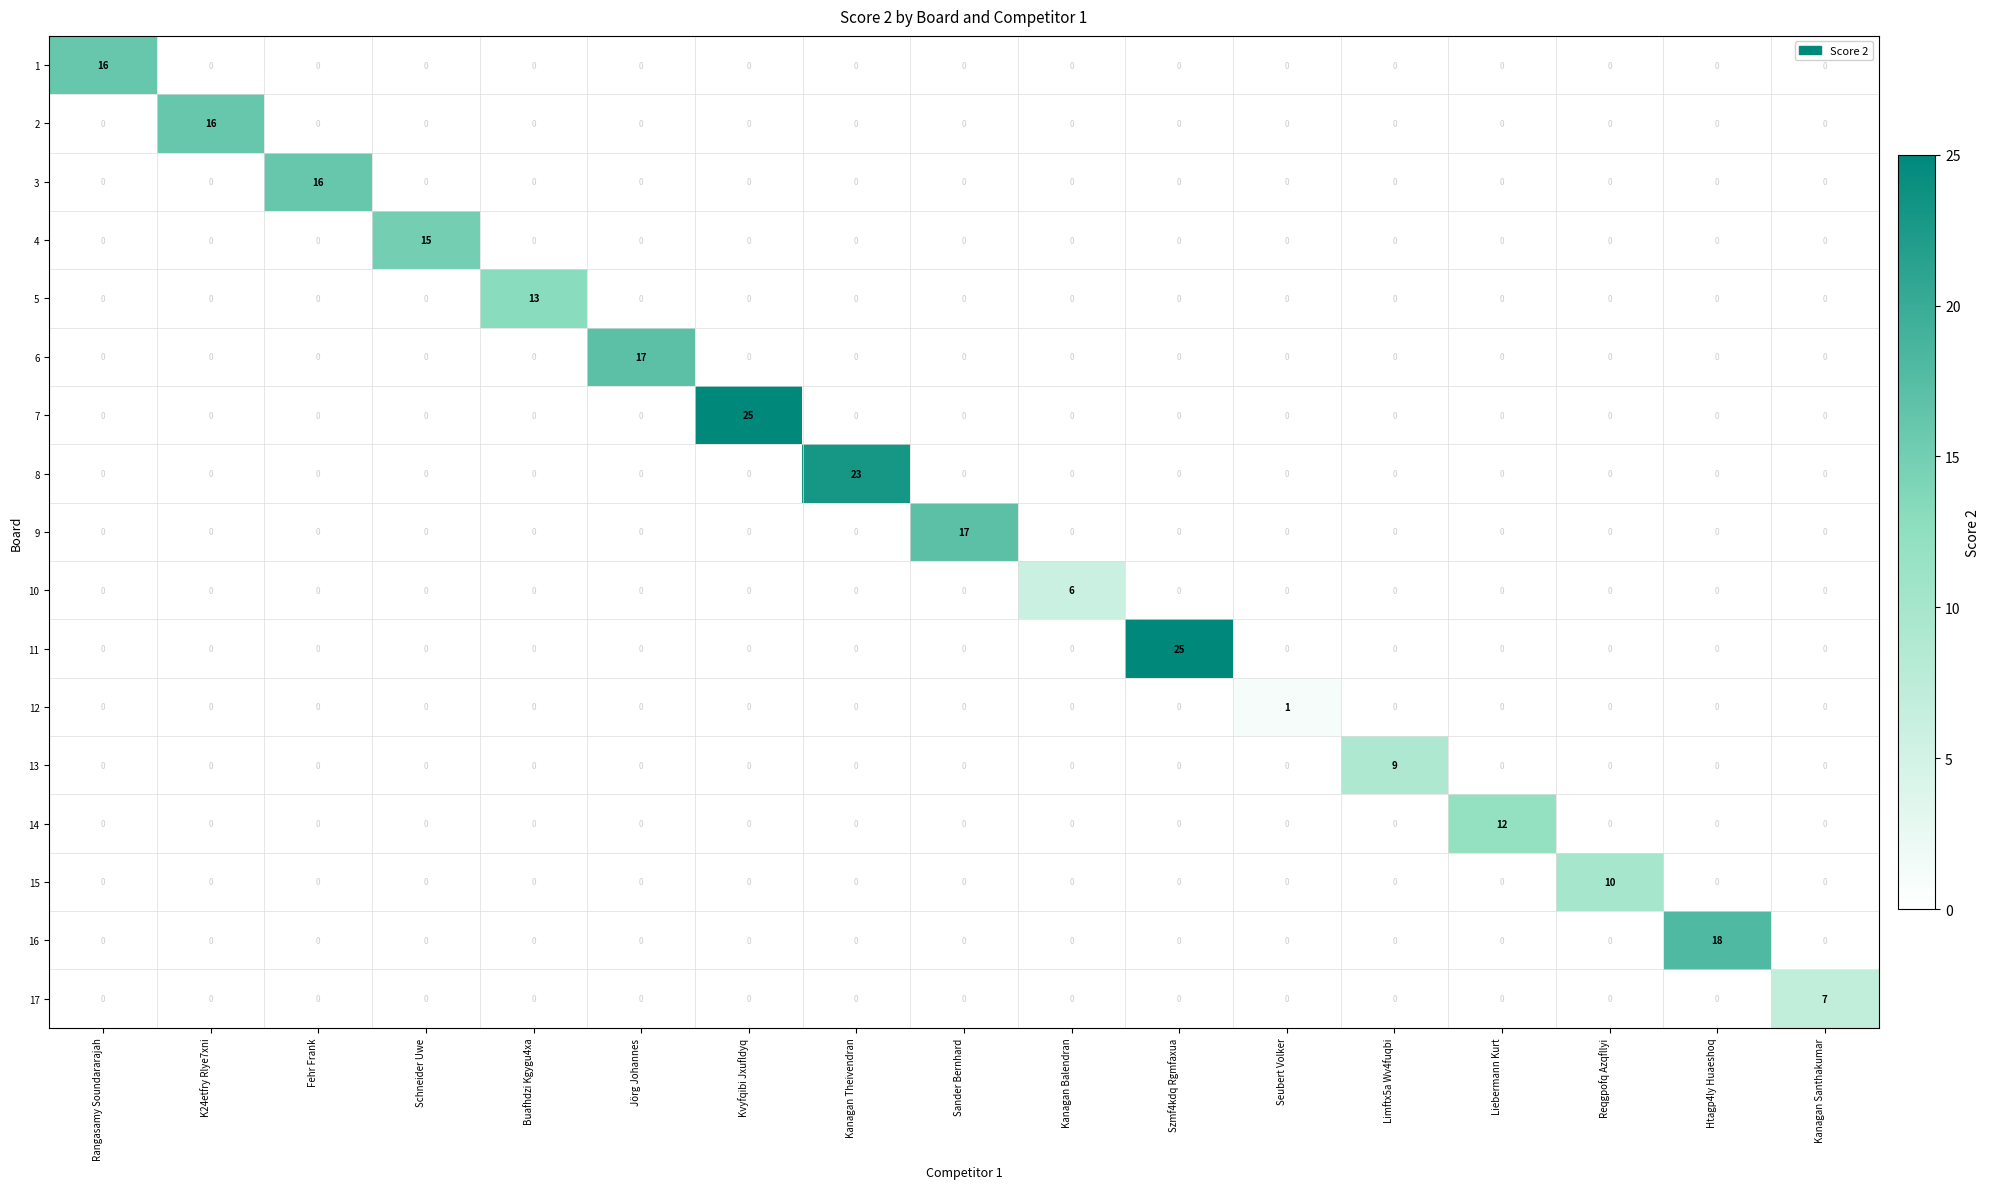

How many data points does each series have?

17